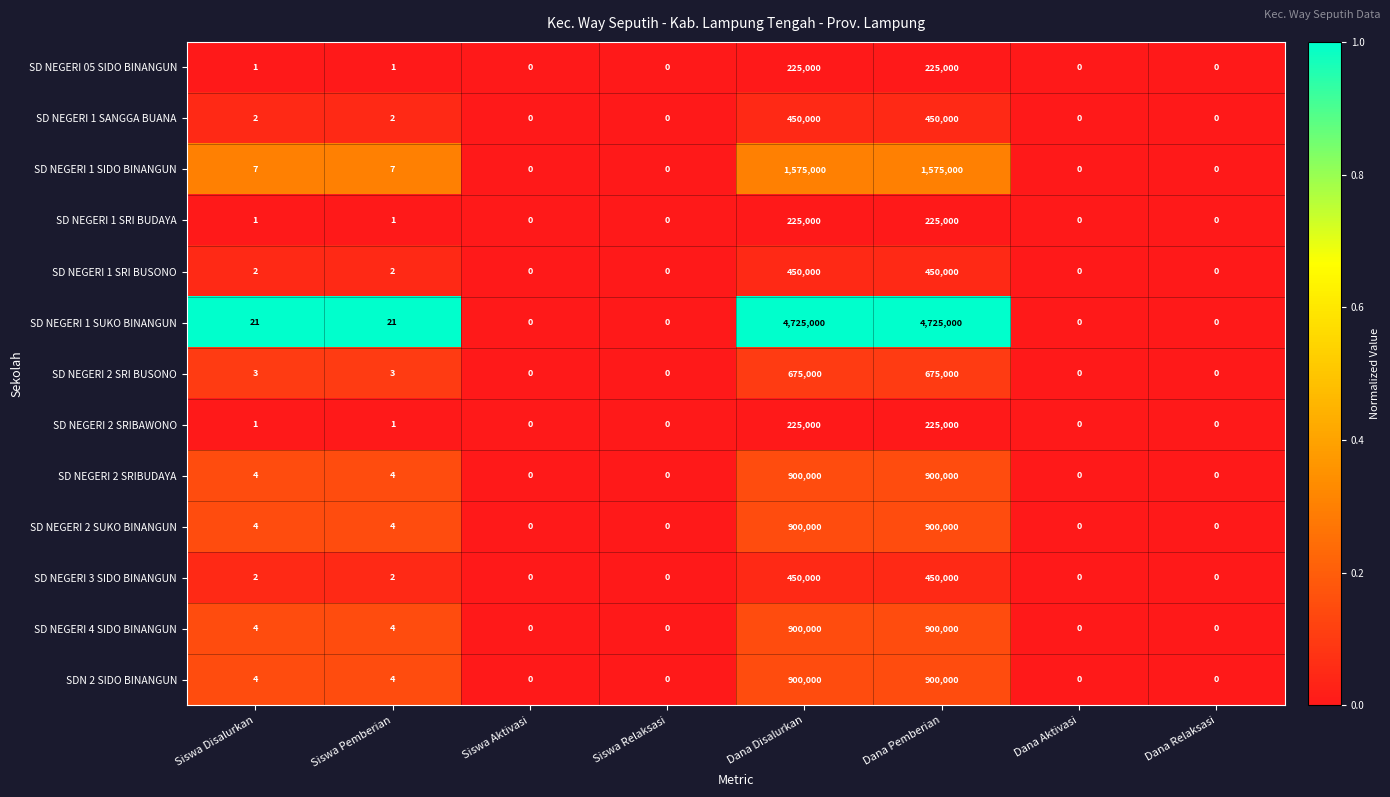

What is the sum of the SD NEGERI 1 SUKO BINANGUN values at Dana Relaksasi and Dana Disalurkan?

4725000